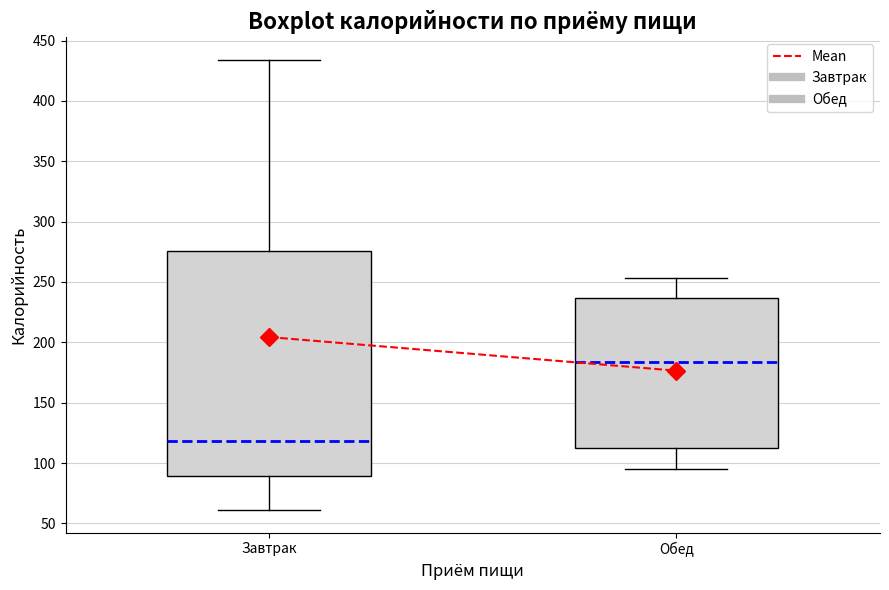

Where is the upper edge of the box for Обед on the y-axis? The values are not printed on the chart, so give them approximately, as read against the axis.

235